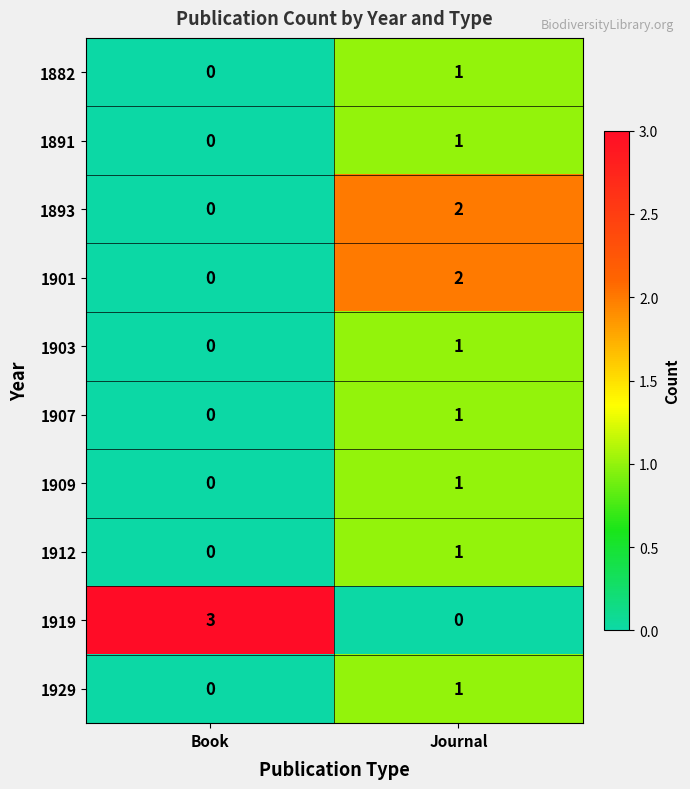

The 1912 series shows 0 at Book. True or false?

True